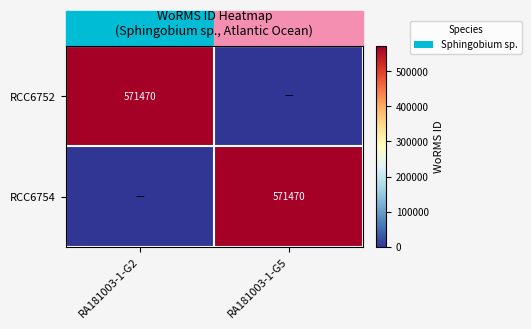

The value of RCC6752 at RA181003-1-G2 is 968704. True or false?

False